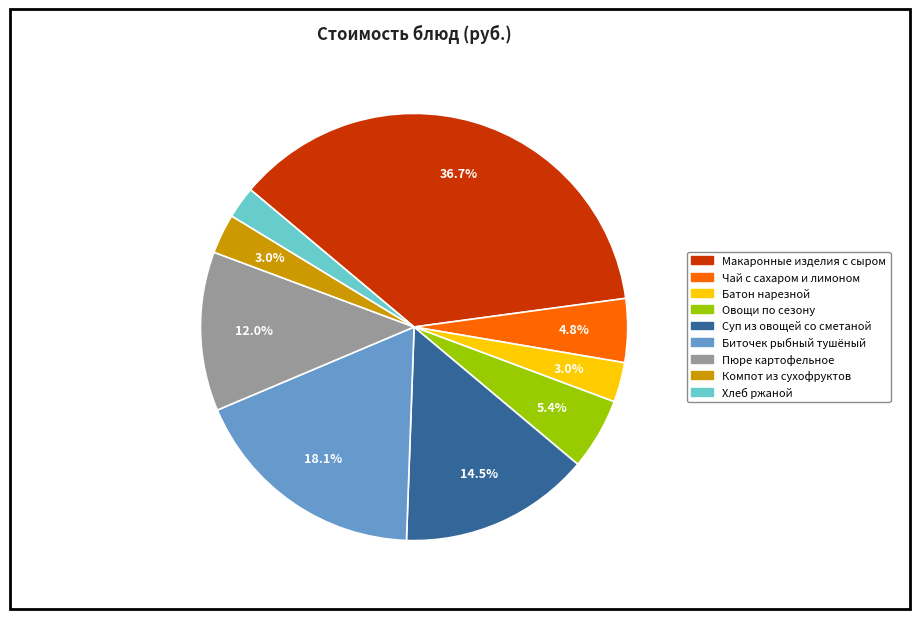

Which category has the smallest portion of the pie?

Хлеб ржаной